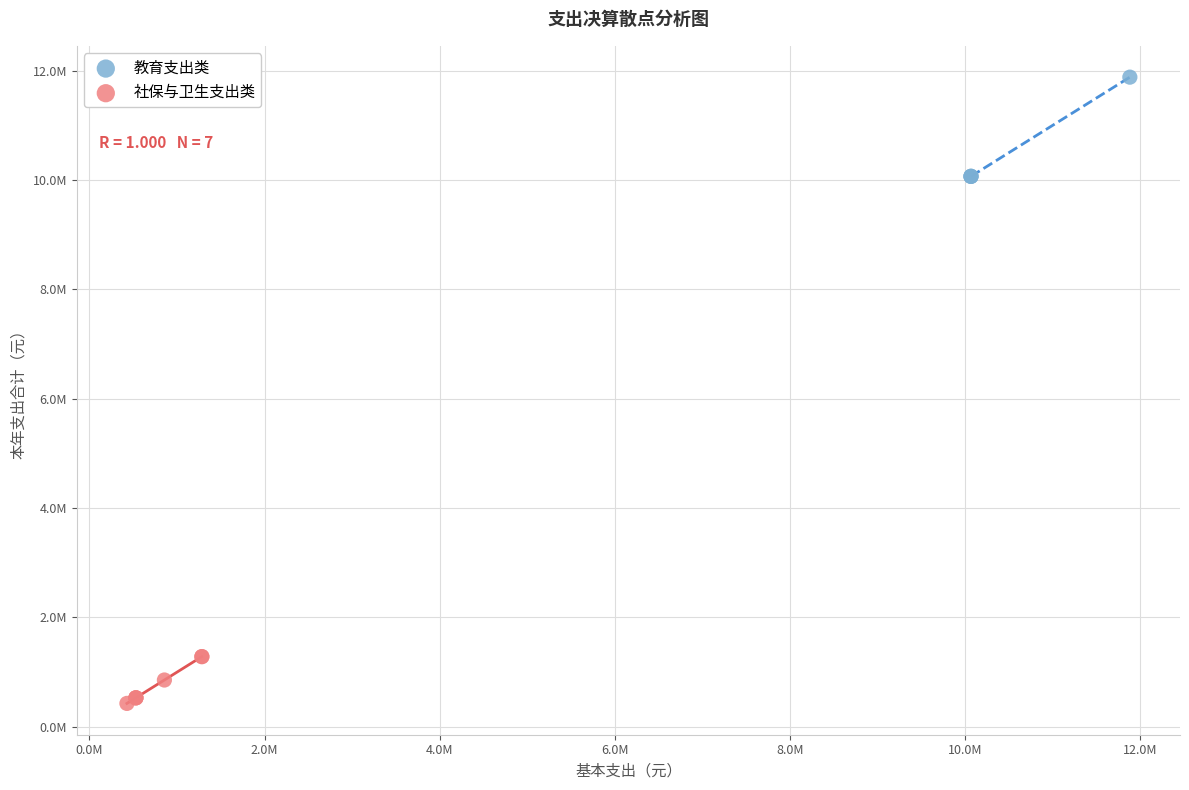

Which series contains the lowest Y value?

社保与卫生支出类